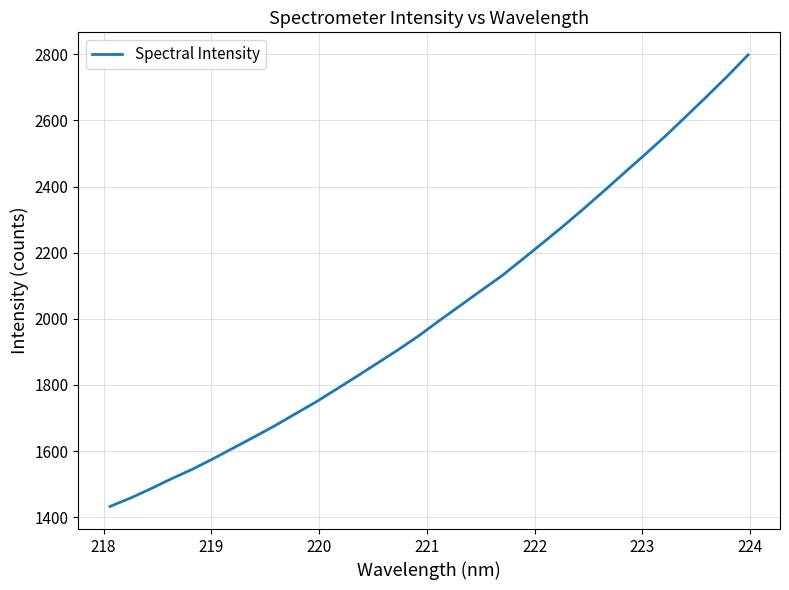

What is the difference between the maximum and minimum values?

1366.0